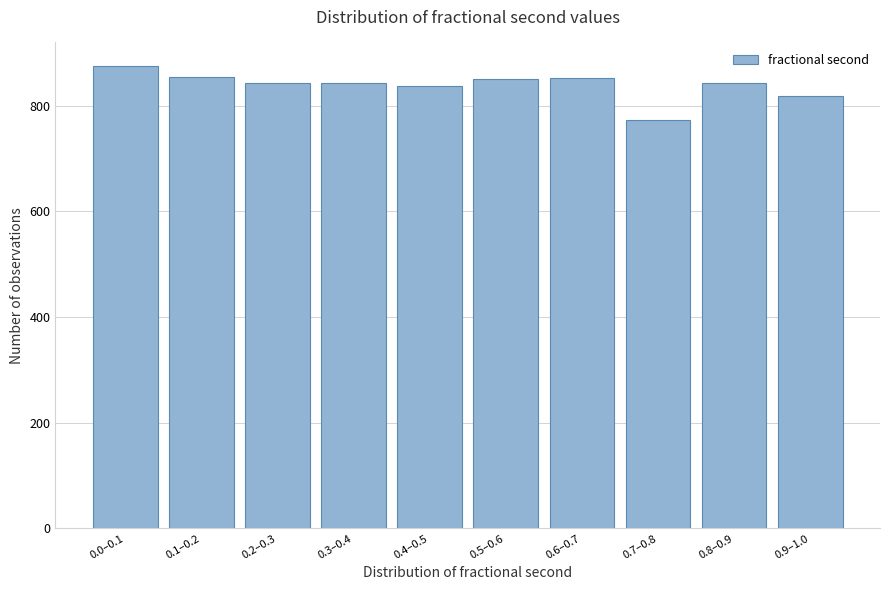

What is the ratio of the value at 0.8–0.9 to the value at 0.1–0.2?

1.0